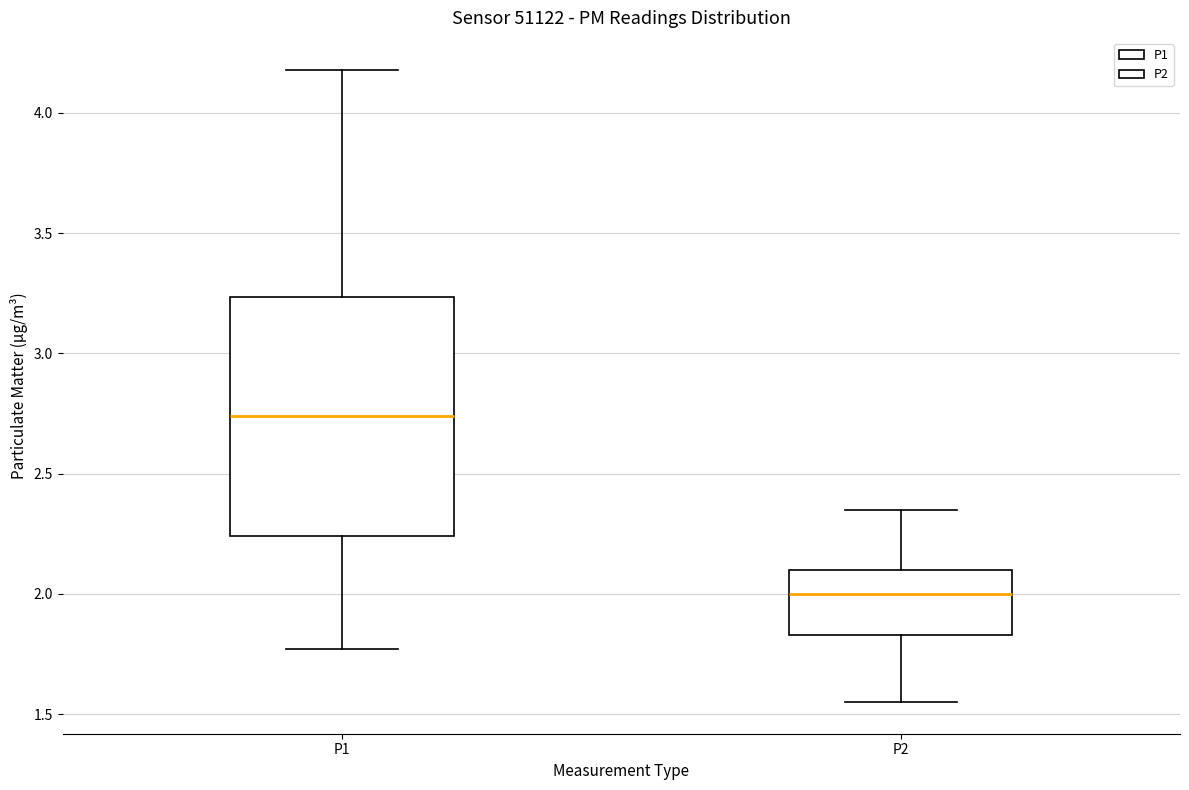

Where is the upper edge of the box for P1 on the y-axis? The values are not printed on the chart, so give them approximately, as read against the axis.

3.25